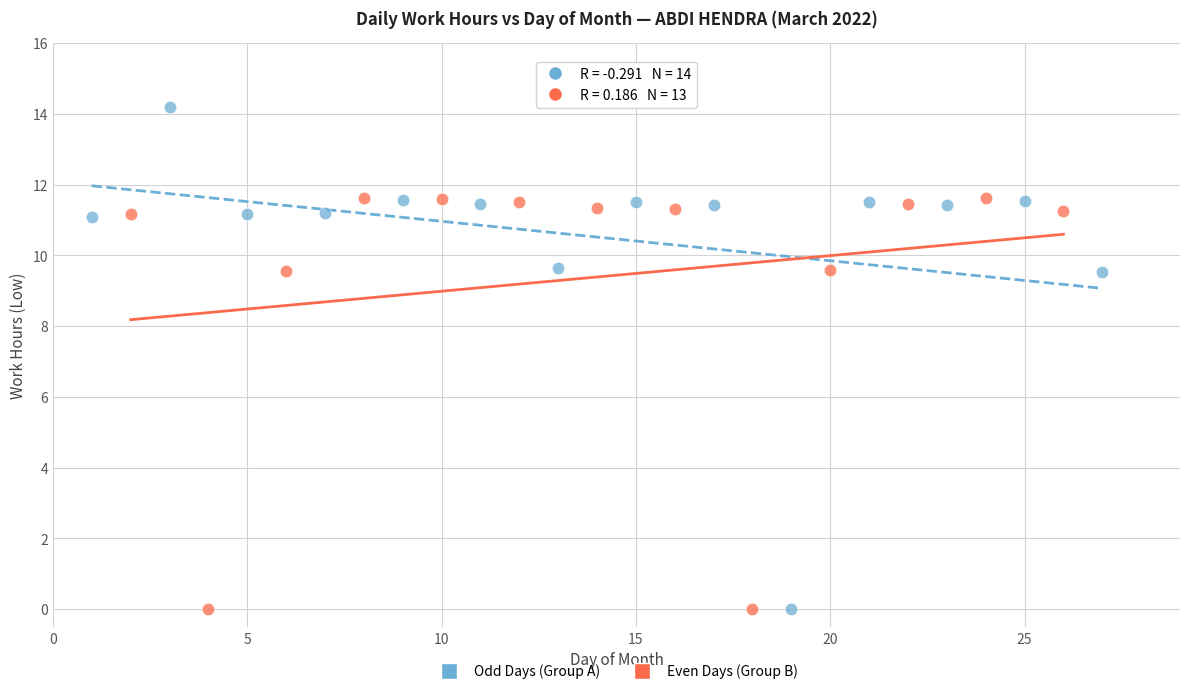

Which series has the widest spread of Y values?

Odd Days (Group A)